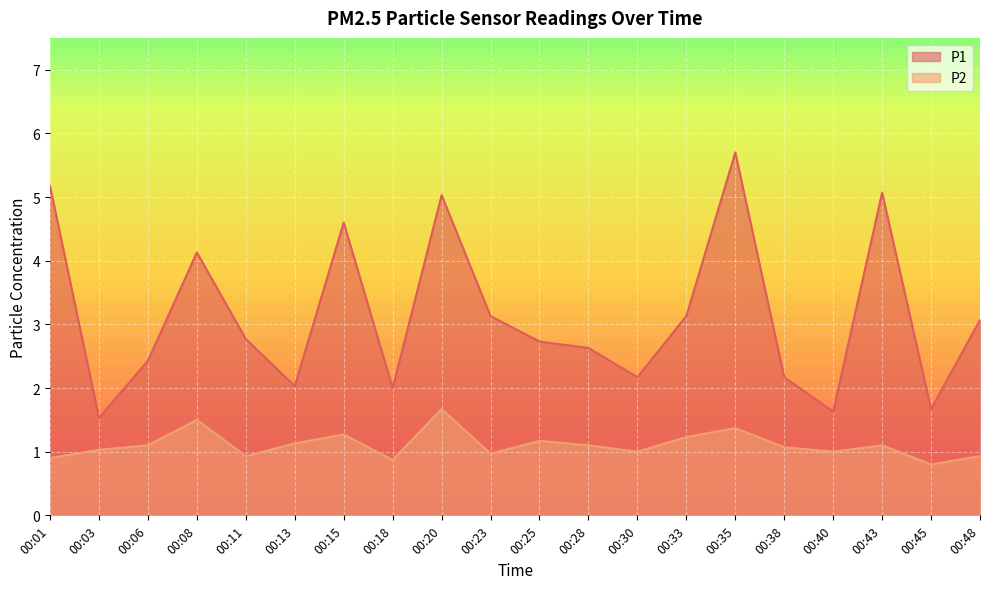

List the series in order of their peak value, lowest first.

P2, P1